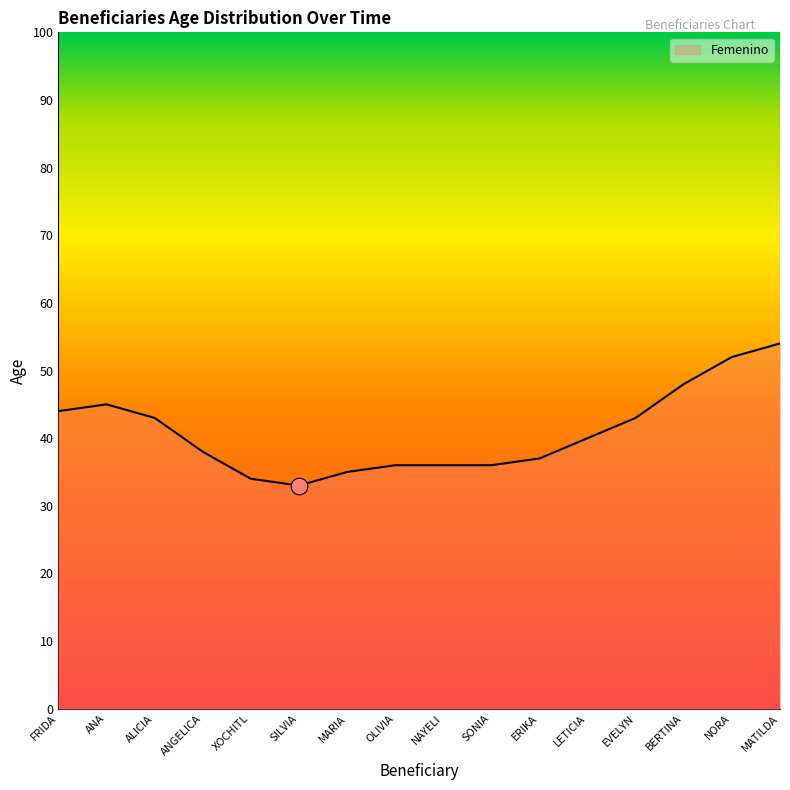

How many lines are shown in the chart?

1